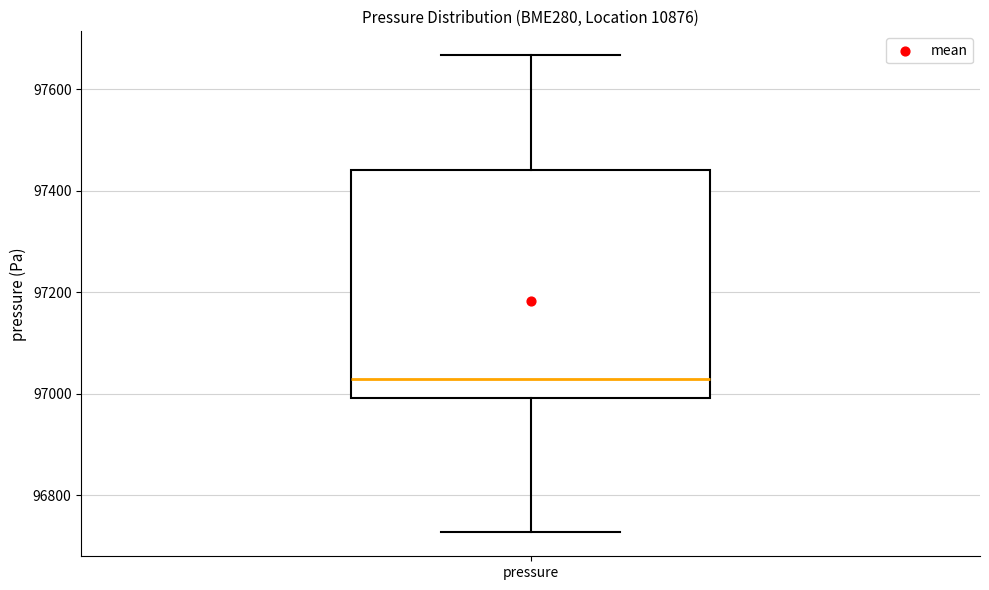

Where does the median line of the box for pressure sit on the y-axis? The values are not printed on the chart, so give them approximately, as read against the axis.

97020